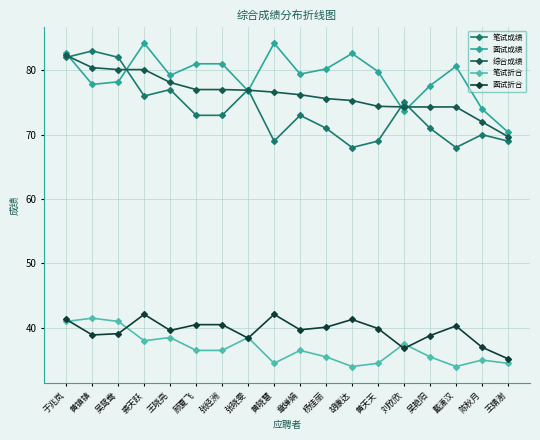

What is the difference between the 综合成绩 values at 黄晓慧 and 刘欣欣?

2.3